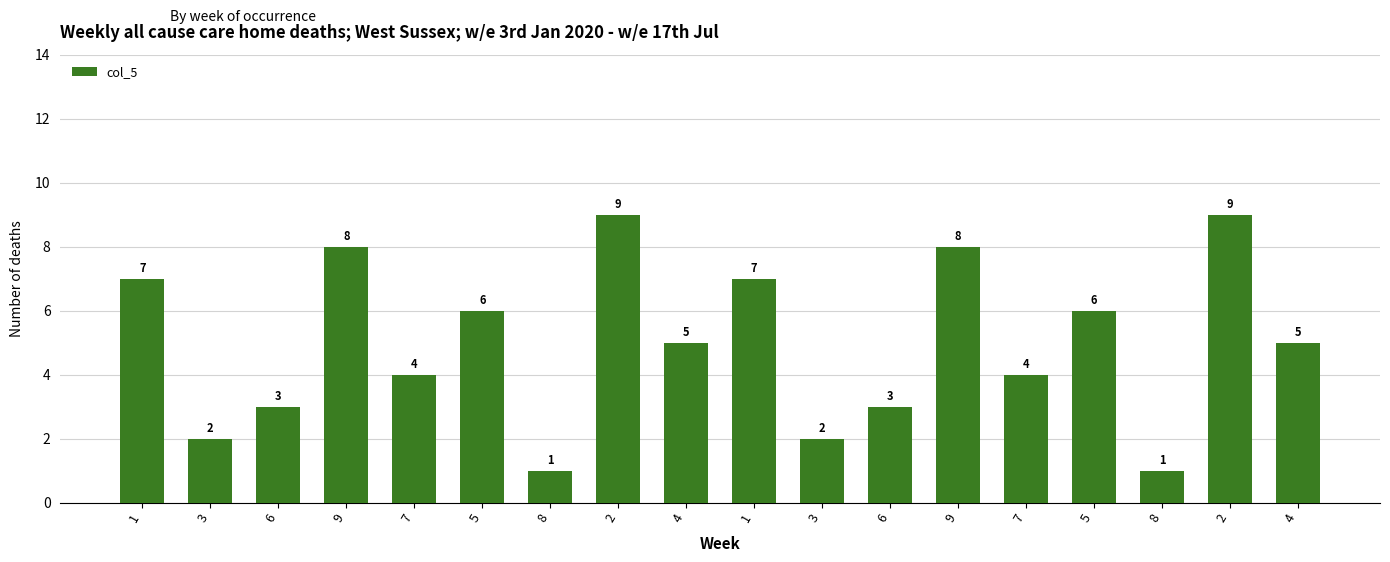

At which category does the chart reach its minimum across all series?

8